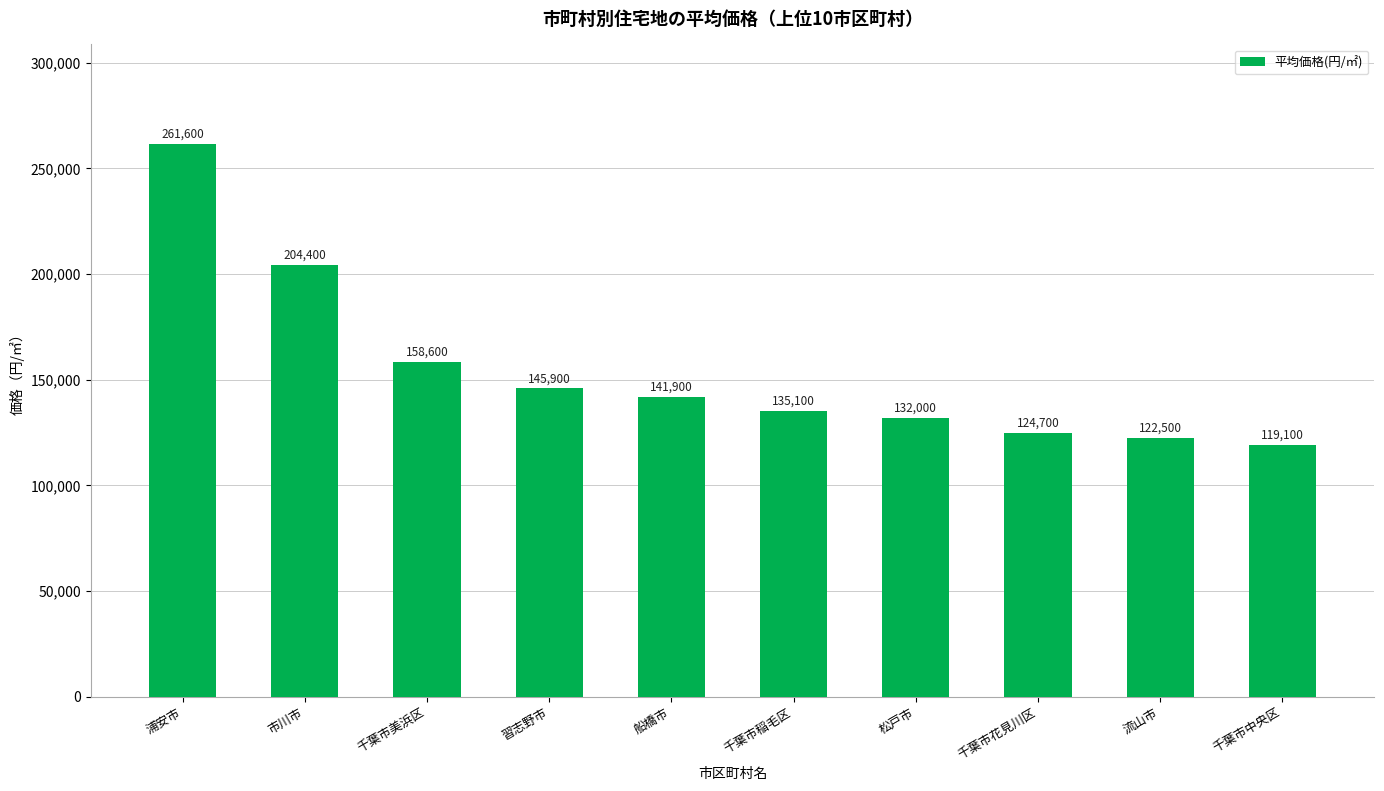

True or false: the data shows 124700 at 千葉市花見川区.

True